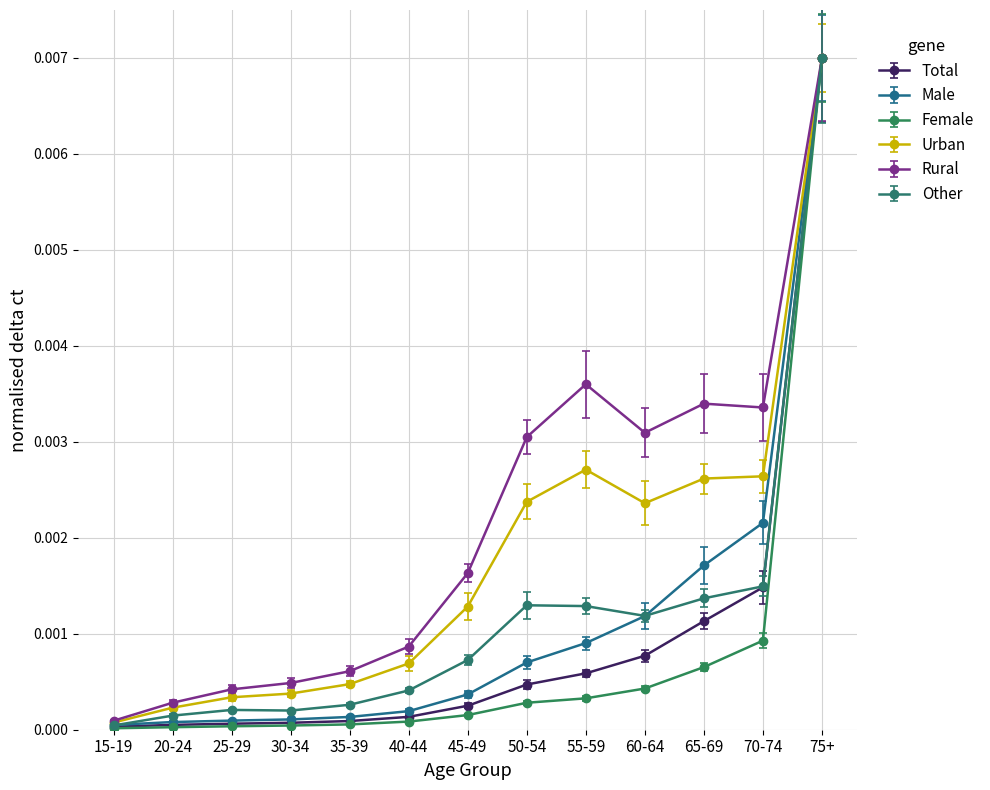

Which series has the largest range (max minus min)?

Female